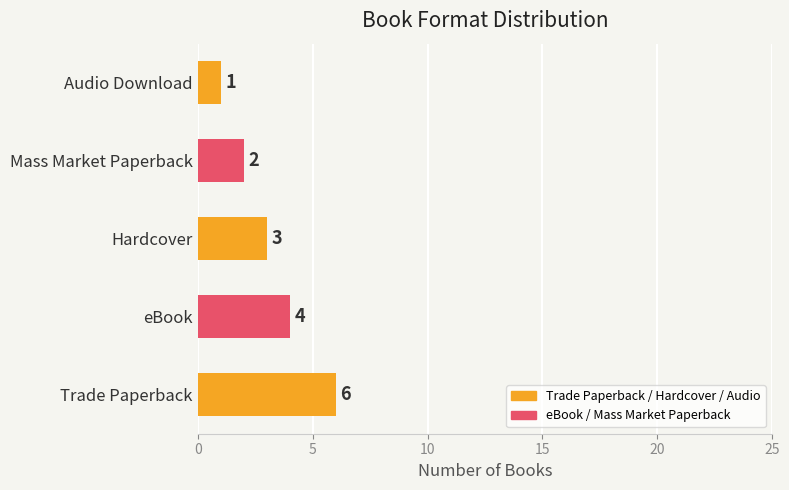

List the labels in order of value, smallest first.

Audio Download, Mass Market Paperback, Hardcover, eBook, Trade Paperback